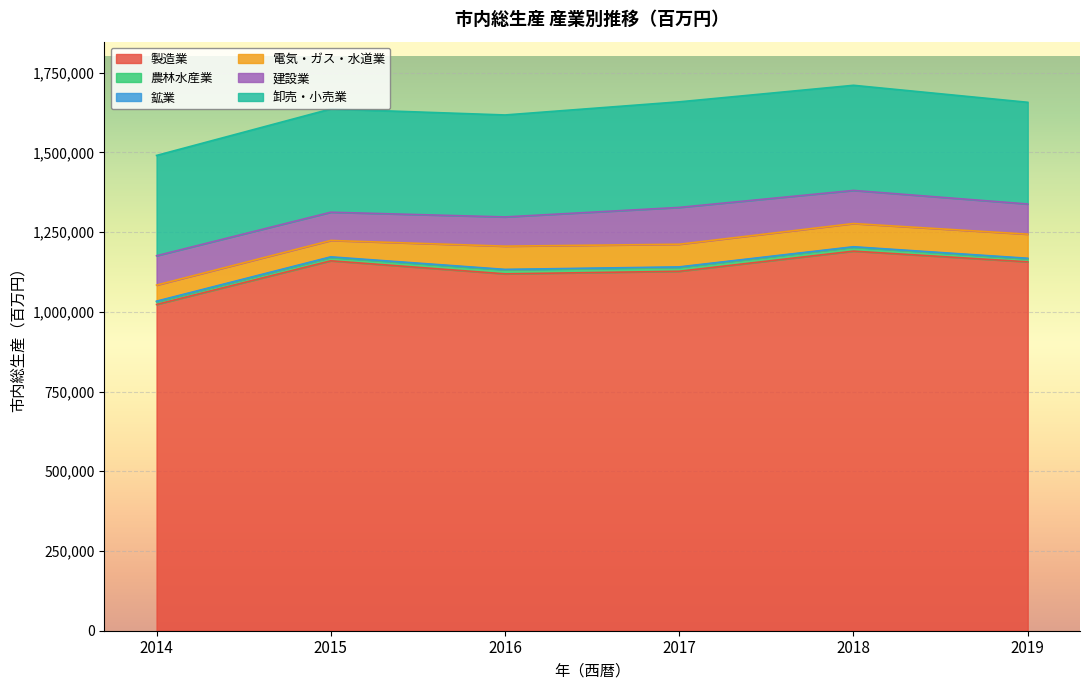

Which series changed the most between 2016 and 2017?

建設業